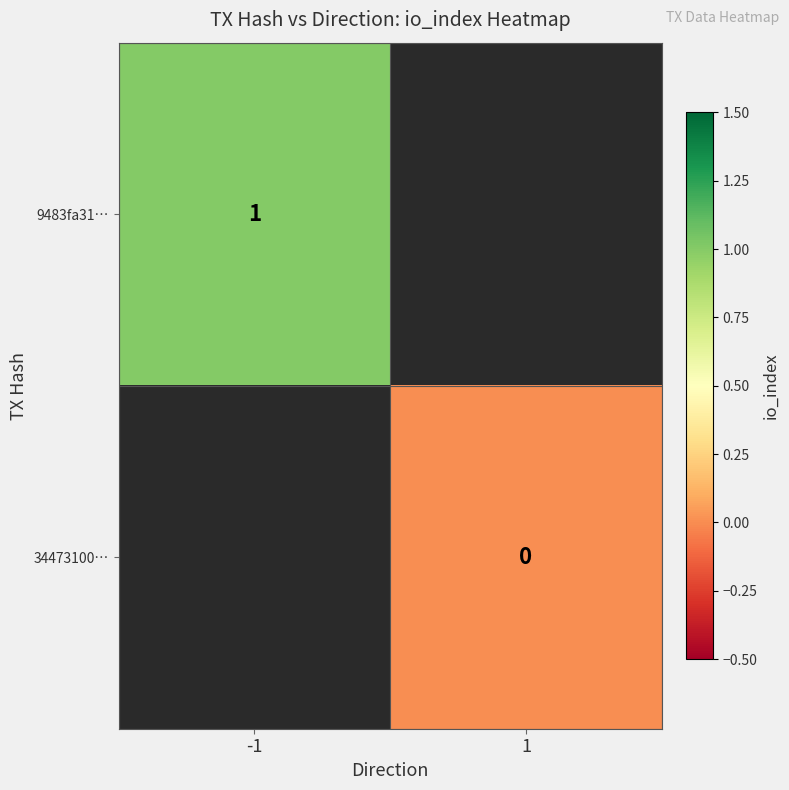

The 9483fa31… series shows 1 at -1. True or false?

True